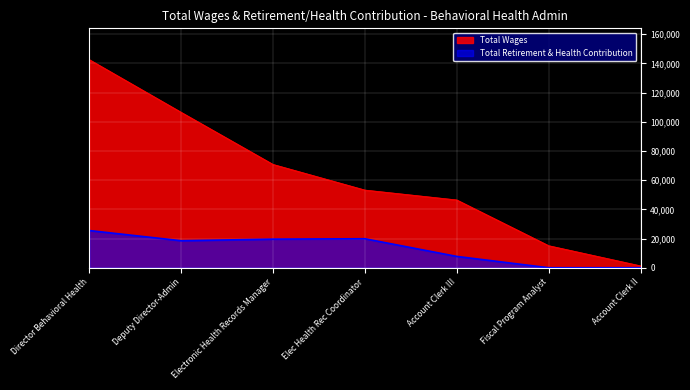

Is it true that Total Retirement & Health Contribution equals 0 at Fiscal Program Analyst?

True